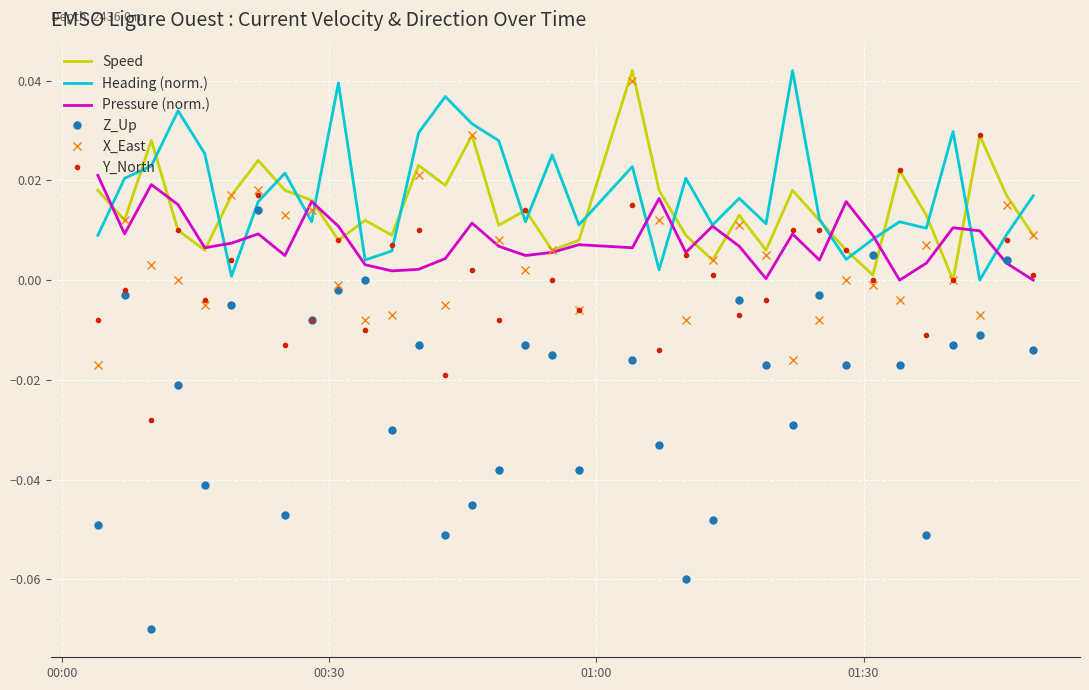

Which series has the widest spread of values?

Z_Up